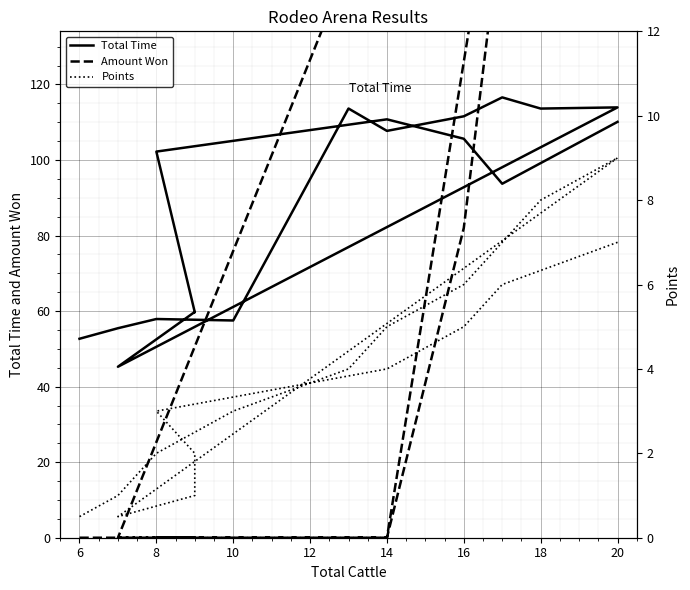

What is the sum of all Points values?

74.0